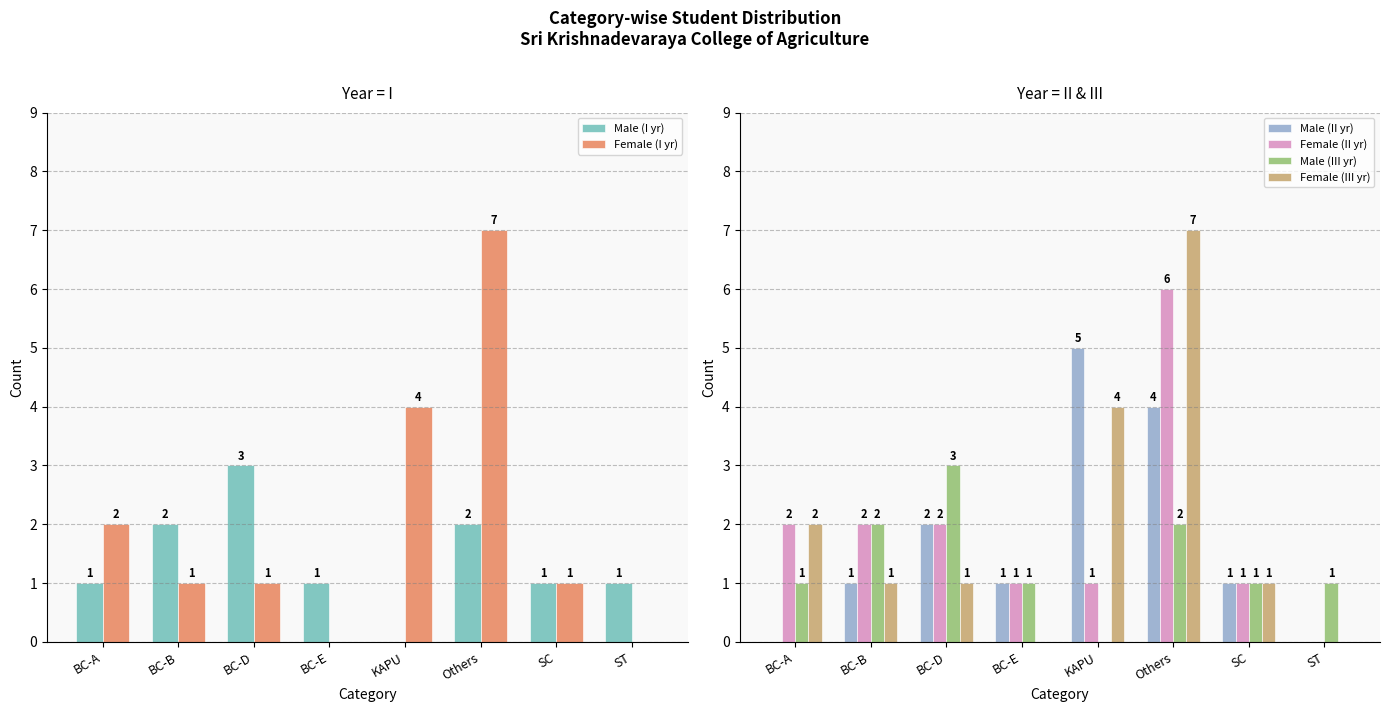

What is the label of the 8th bar from the right?

BC-A